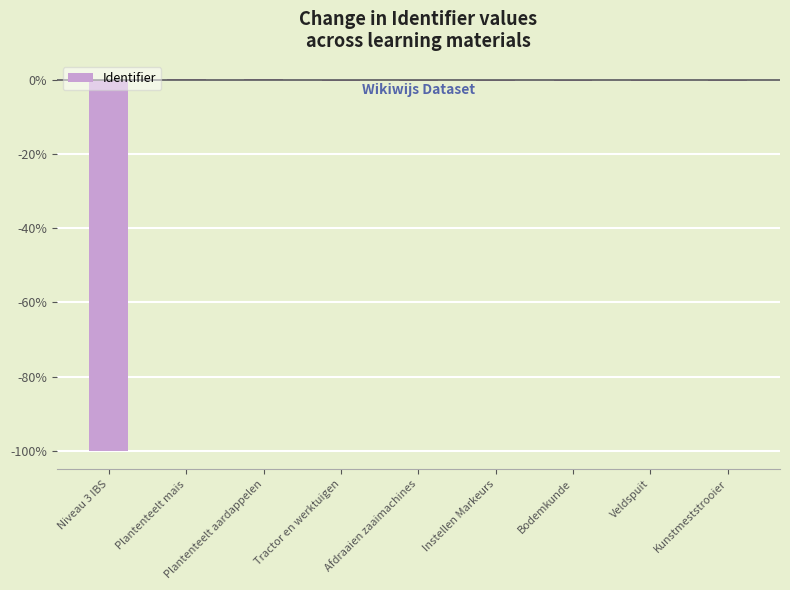

The value at Niveau 3 IBS is -43.9. True or false?

False